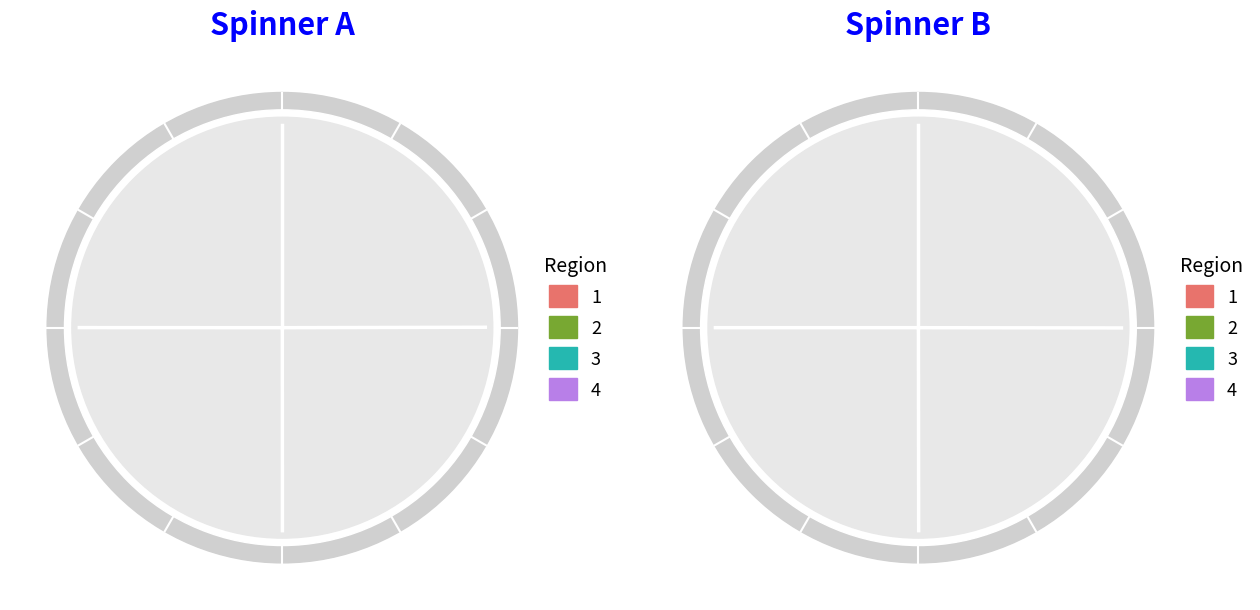

To the nearest percent, what is the average slice percentage?

8%